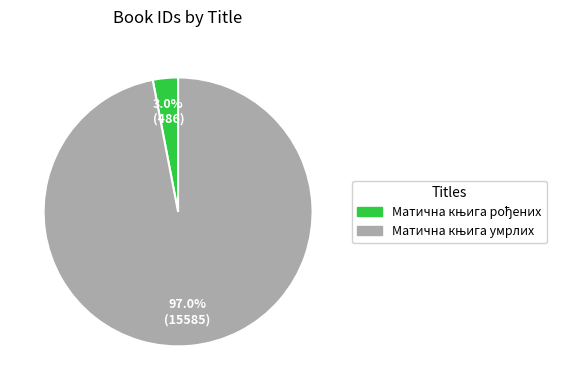

How many slices are in this pie chart?

2